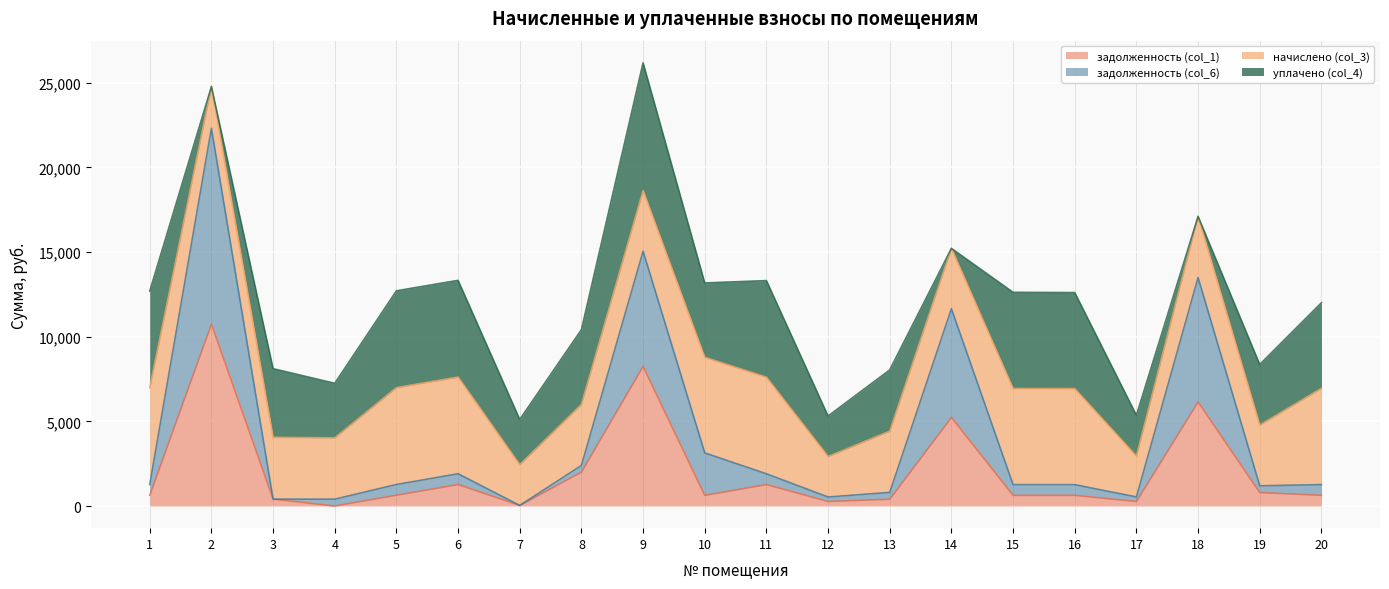

What is the value of the задолженность (col_1) point at the 3rd from the left?

405.5